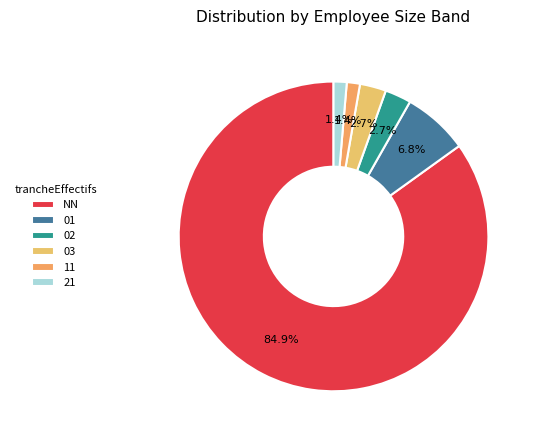

What is the smallest slice in the pie chart?

11